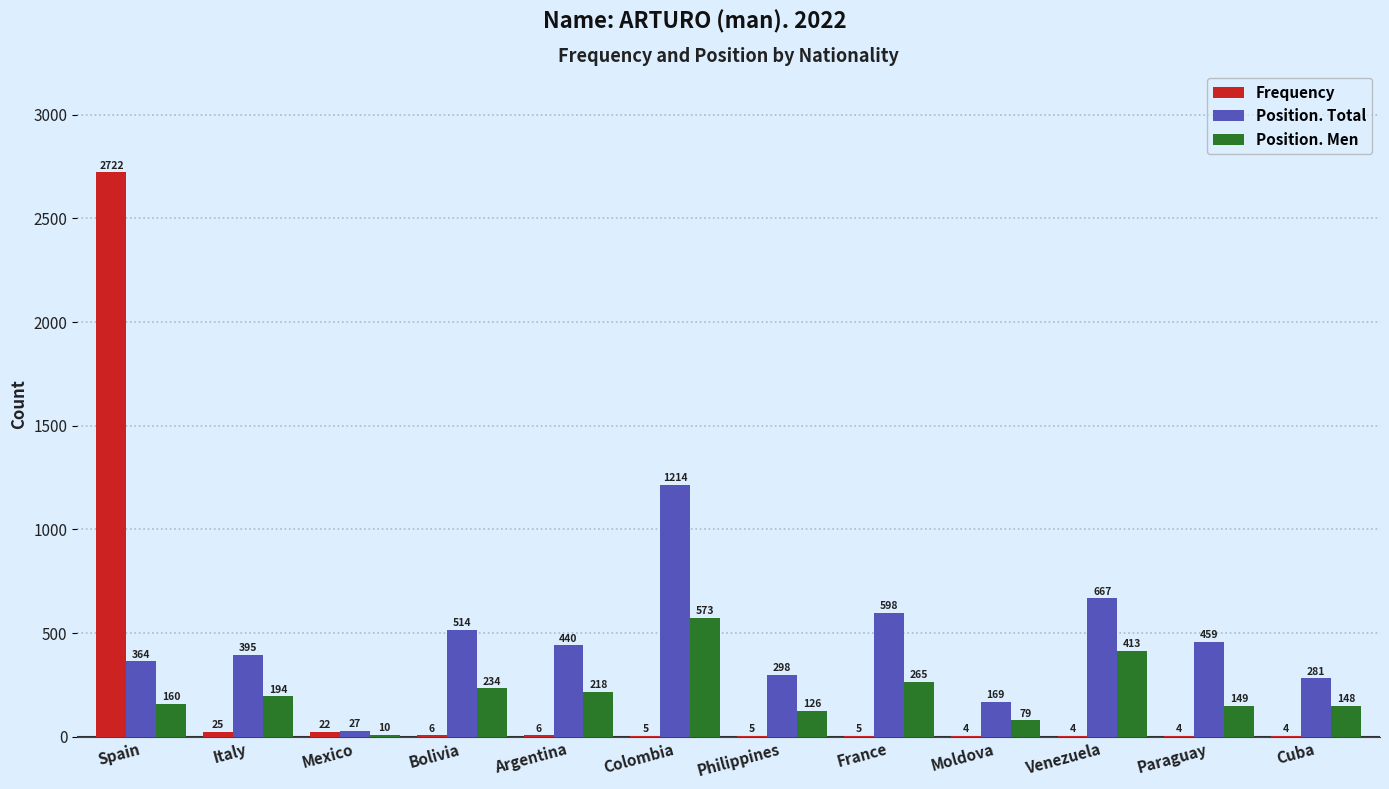

The value of Position. Total at Argentina is 440. True or false?

True